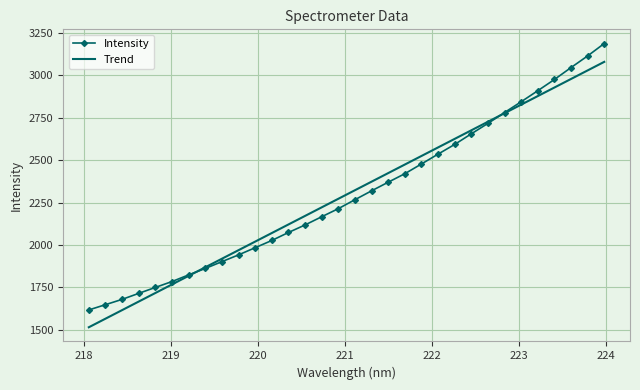

What is the sum of all Intensity values?

73524.3